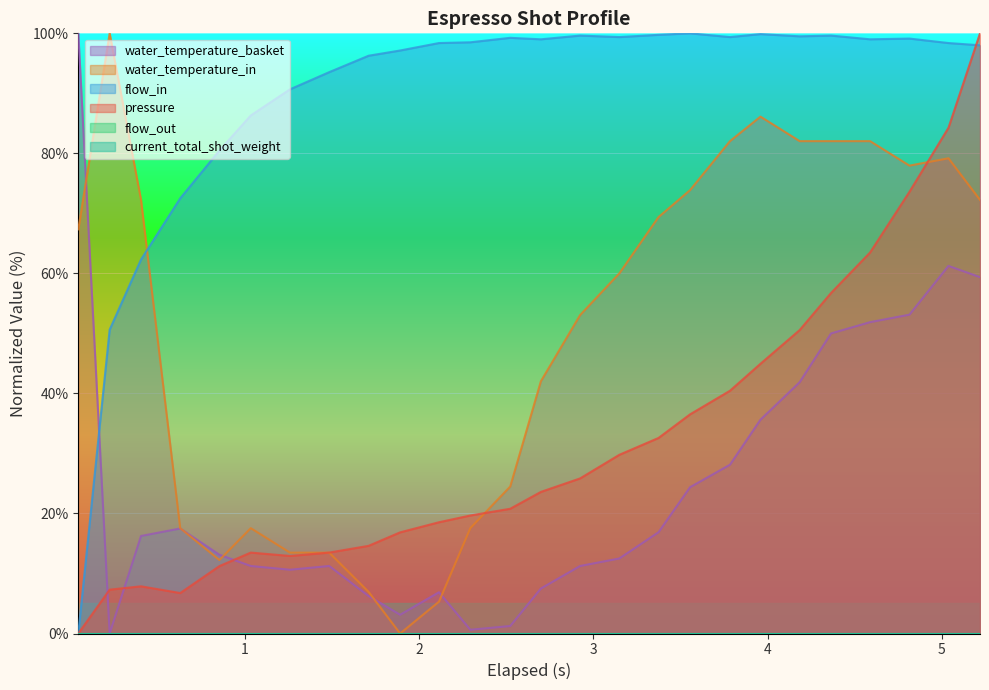

How many data points in flow_in are less than 98?

10